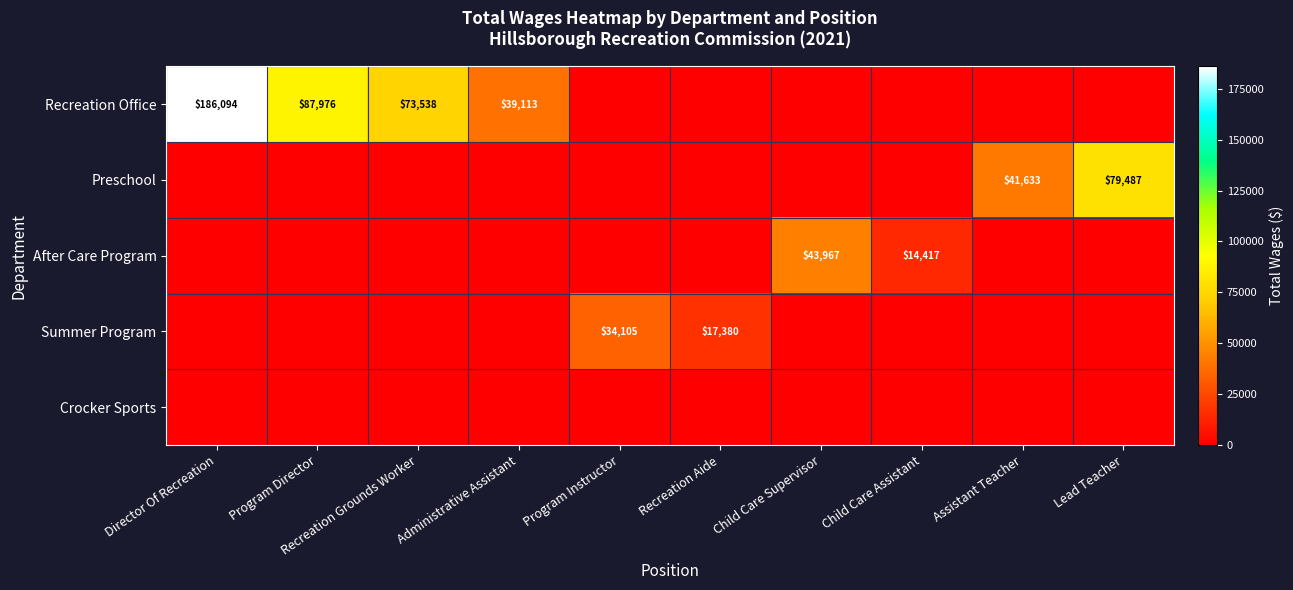

At which label is Summer Program closest to 17052?

Recreation Aide